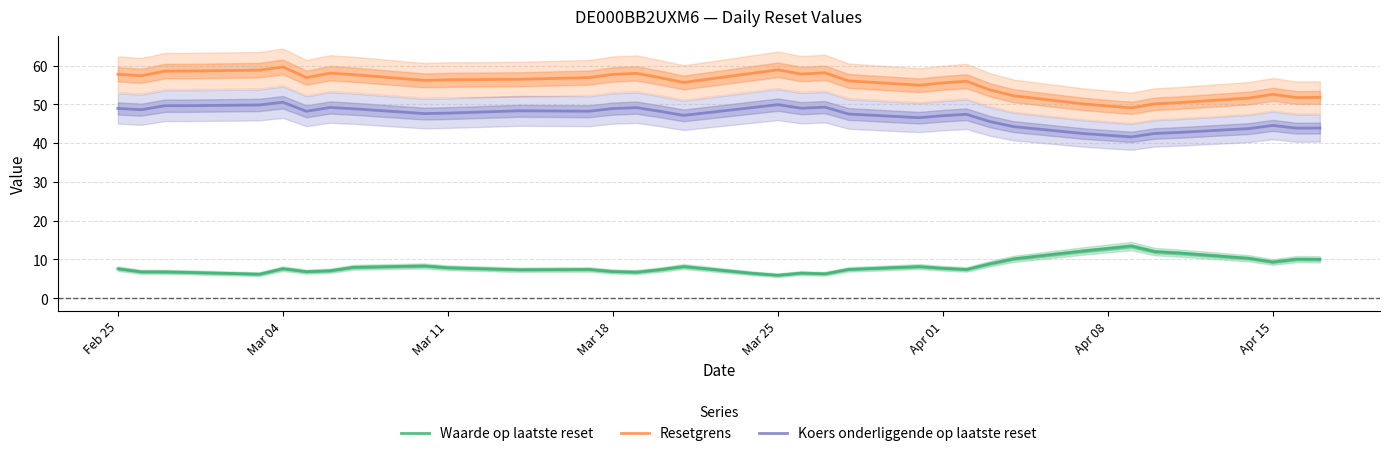

Reading left to right, what are all the values shown in this chart?

Waarde op laatste reset: 7.6	6.8	6.8	6.7	6.2	7.6	6.8	7.1	8.0	8.3	7.8	7.3	7.4	6.9	6.7	7.3	8.2	6.4	5.9	6.5	6.3	7.4	8.1	7.7	7.4	8.9	10.1	12.2	12.8	13.4	12.0	11.7	10.3	9.3	10.1	10.0
Resetgrens: 57.7	57.4	58.6	58.6	58.8	59.6	56.9	58.0	57.7	56.2	56.3	56.5	56.9	57.7	58.0	56.9	55.6	58.1	58.9	57.8	58.1	56.0	54.9	55.5	56.0	53.7	52.2	50.1	49.6	49.1	50.1	50.4	51.6	52.6	51.8	51.8
Koers onderliggende op laatste reset: 48.9	48.6	49.6	49.6	49.8	50.5	48.2	49.2	48.9	47.6	47.7	48.3	48.2	48.9	49.1	48.2	47.1	49.2	49.9	49.0	49.3	47.5	46.5	47.1	47.4	45.5	44.2	42.4	42.0	41.6	42.5	42.7	43.8	44.6	43.9	43.9